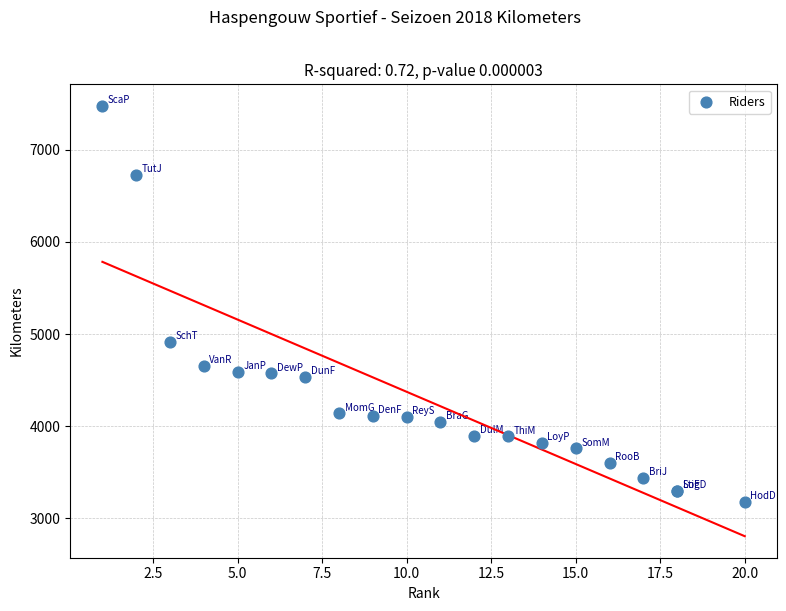

What Y value in the scatter plot is closest to 5326?

4912